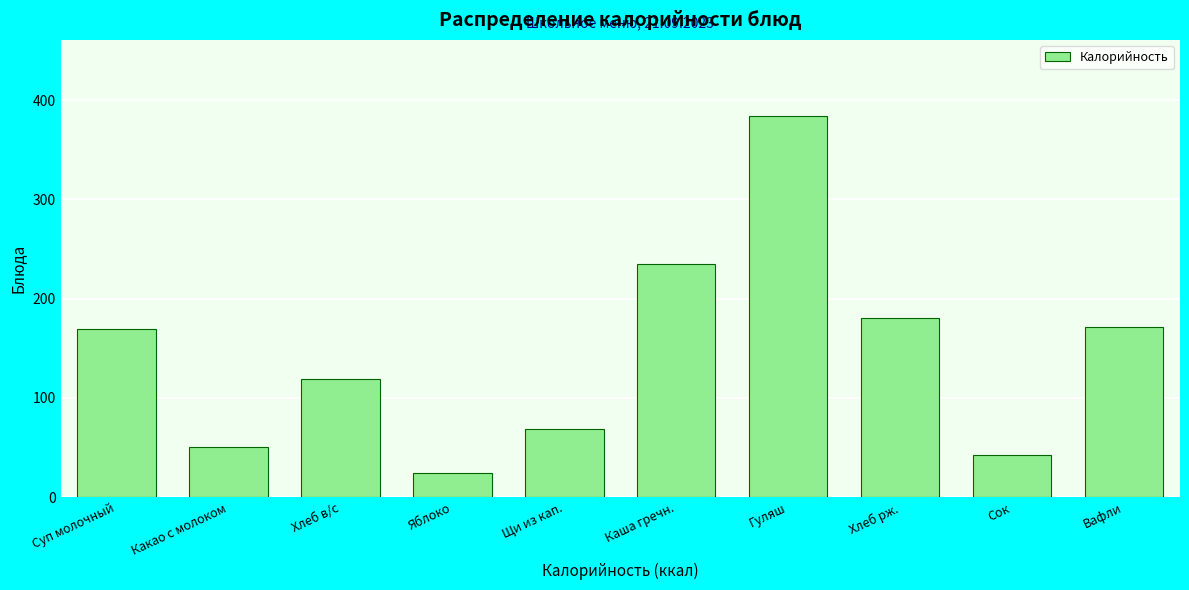

What is the change in value from Какао с молоком to Яблоко?

-26.2